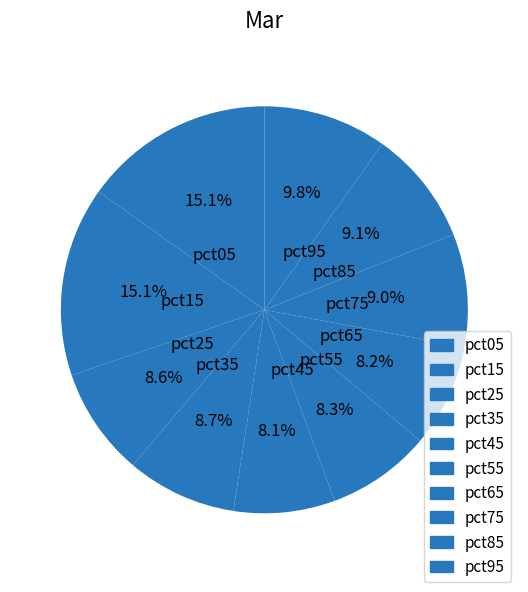

Is there any slice that represents more than half of the pie?

No